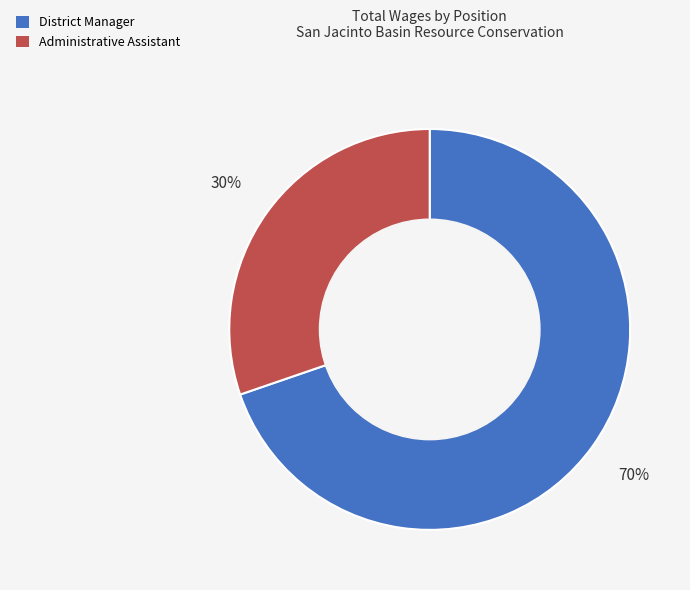

How many slices are in this pie chart?

2